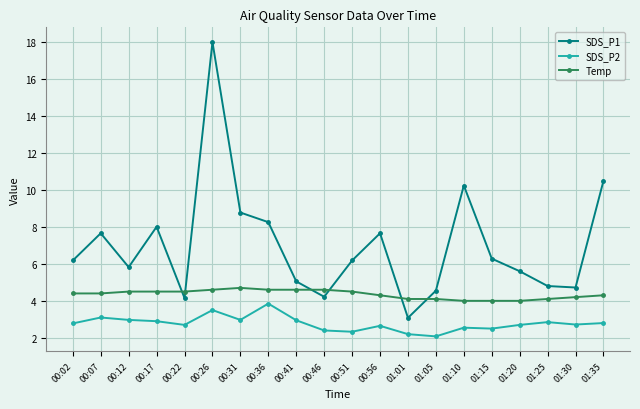

How many categories are shown in the chart?

20